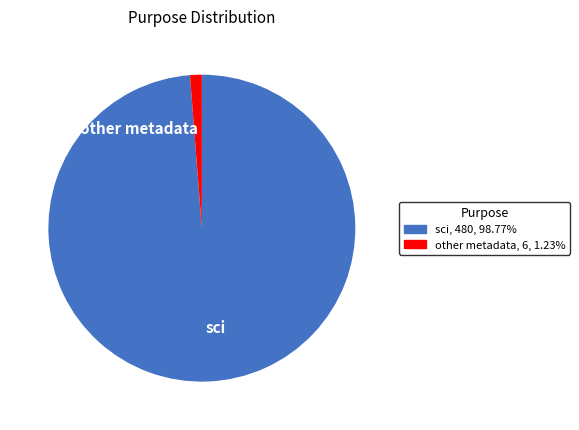

Is the sum of other metadata and sci greater than half?

Yes